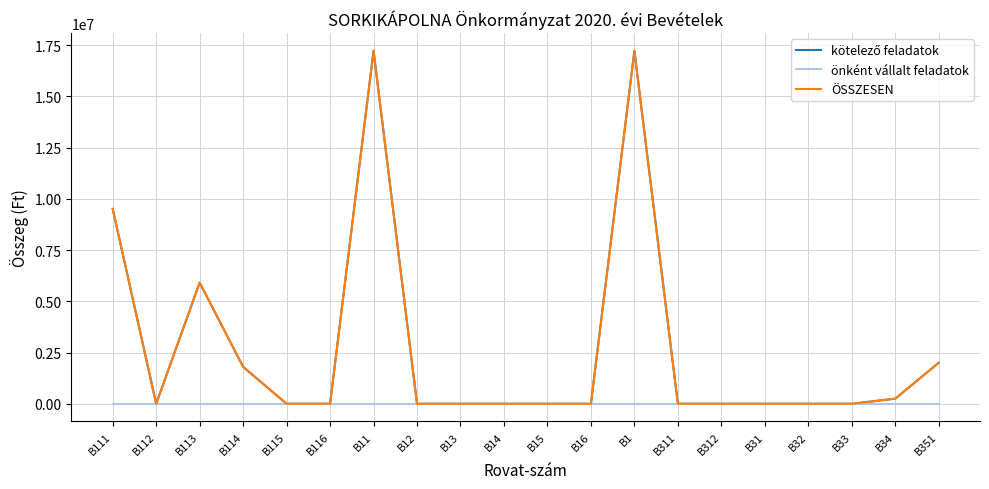

Rank the series by their maximum value, from lowest to highest.

önként vállalt feladatok, kötelező feladatok, ÖSSZESEN